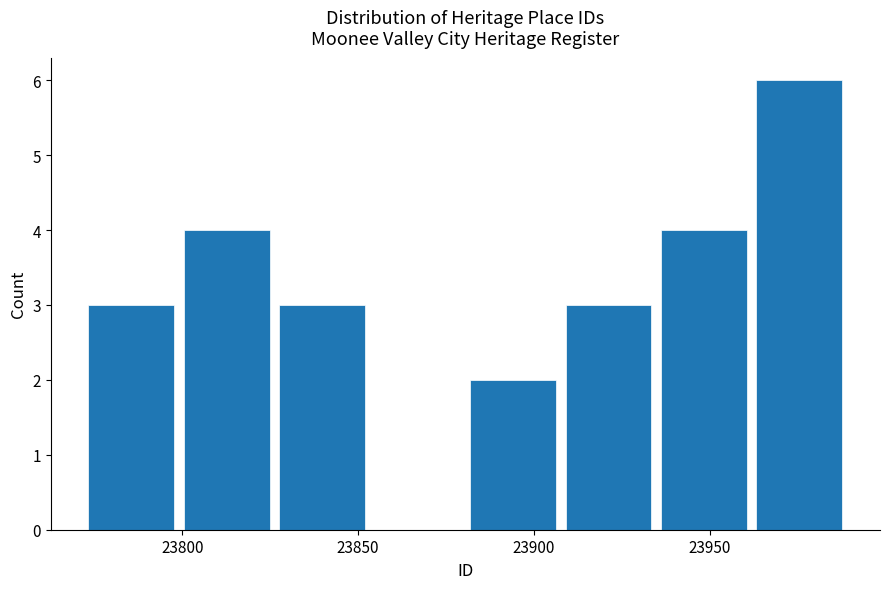

Reading left to right, transcribe this chart: for each bar, give the range it covers on the x-axis and its height. Neither the bar edges nor the heights are printed on the chart, so give them approximately, as read against the axes.

23770 to 23800: 3
23800 to 23825: 4
23825 to 23855: 3
23855 to 23880: 0
23880 to 23910: 2
23910 to 23935: 3
23935 to 23960: 4
23960 to 23990: 6